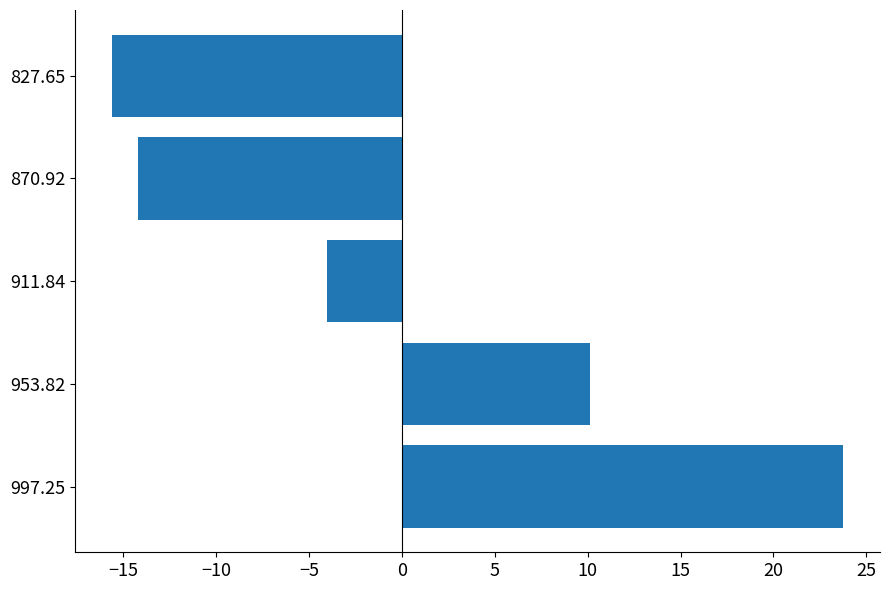

Is it true that the value at 870.92 is -24.5?

False